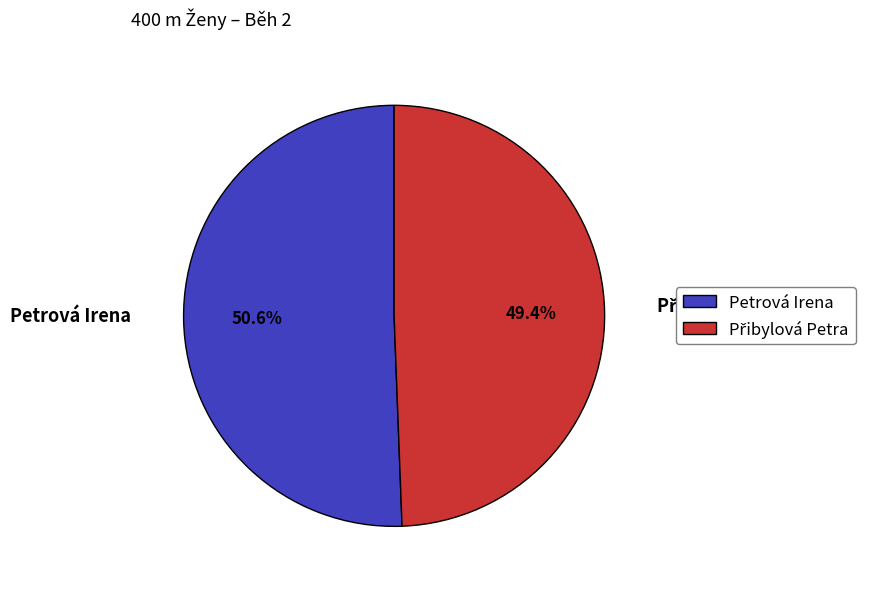

Does any single category account for the majority?

Yes